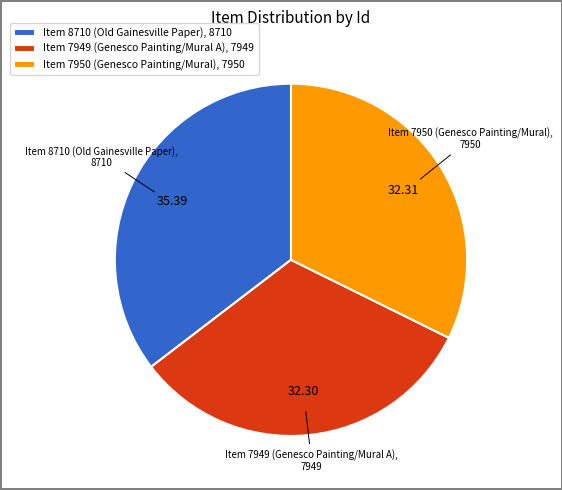

Is the sum of Item 8710 (Old Gainesville Paper), 8710 and Item 7950 (Genesco Painting/Mural), 7950 greater than half?

Yes